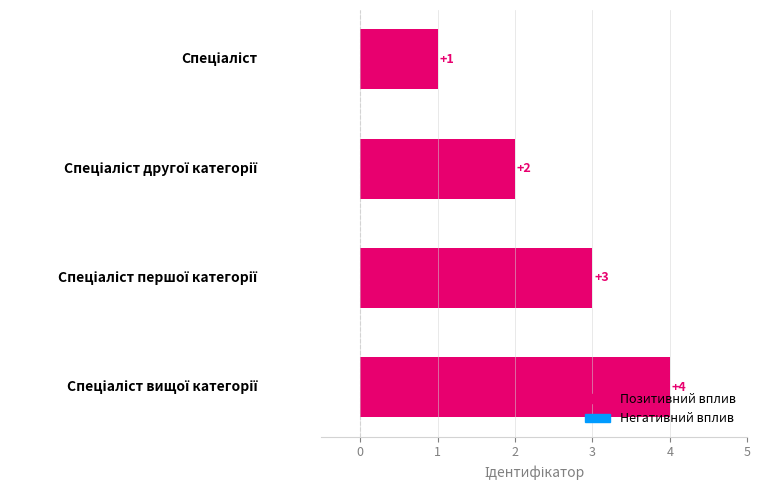

How many values are below 3?

2